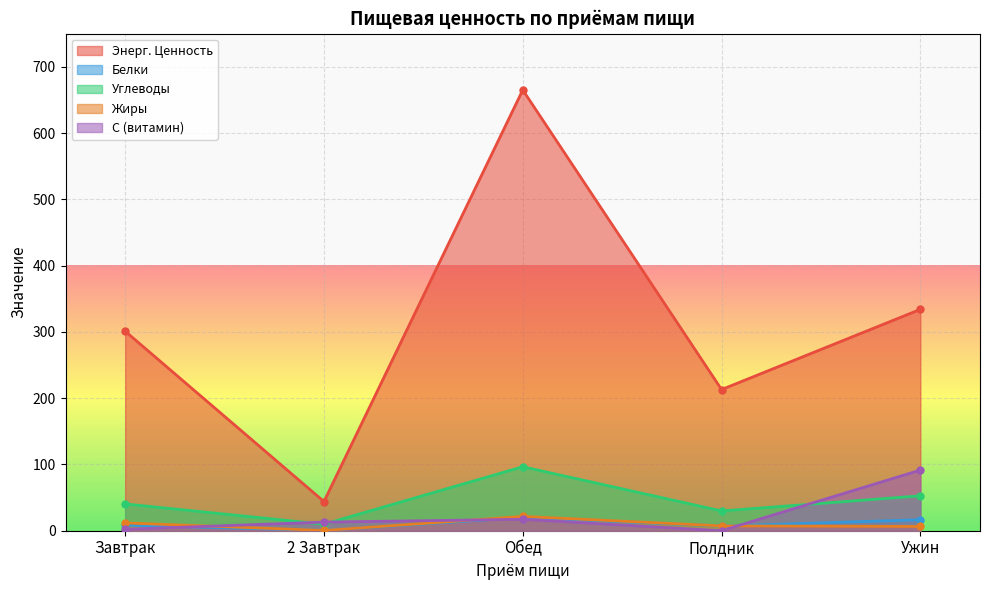

At how many categories does at least one series exceed 253?

3